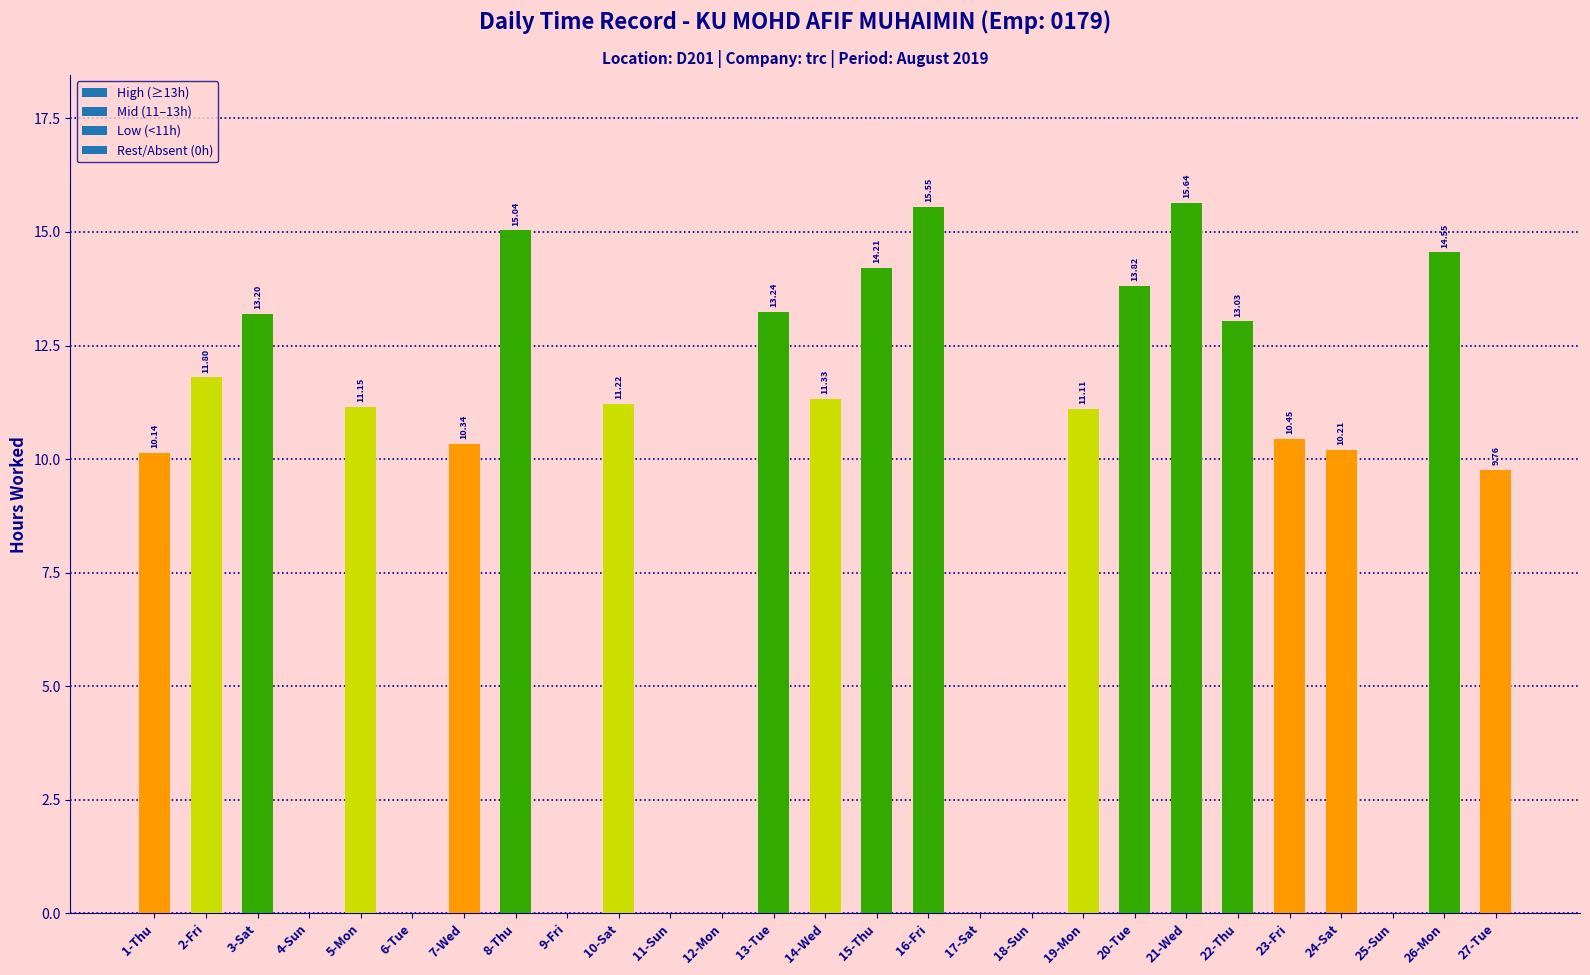

What is the approximate value at 22-Thu?

13.0